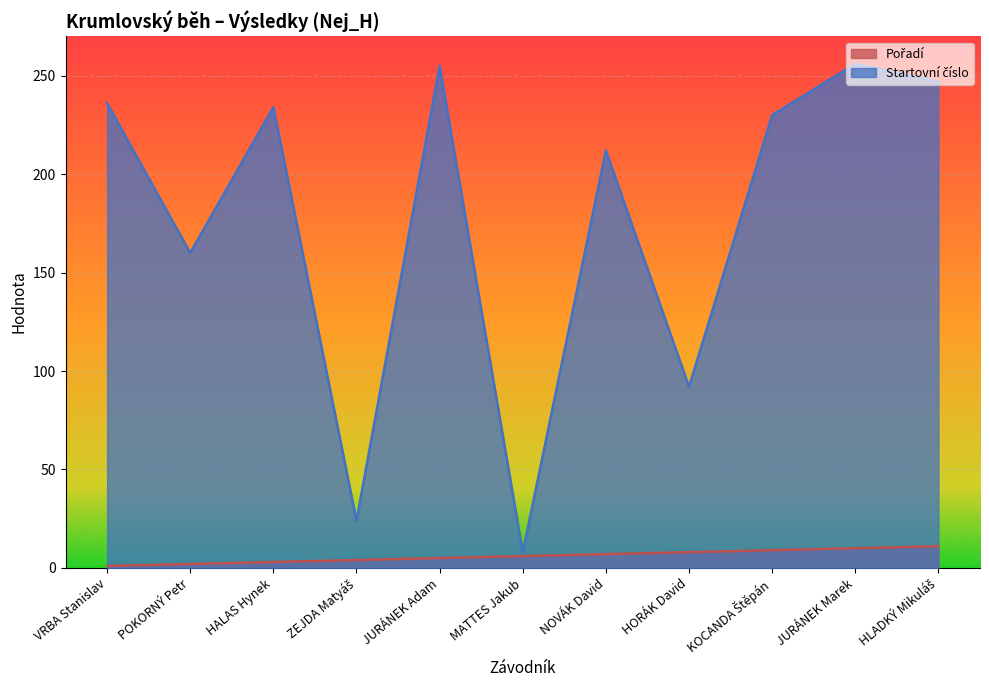

The Pořadí series shows 2 at POKORNÝ Petr. True or false?

True